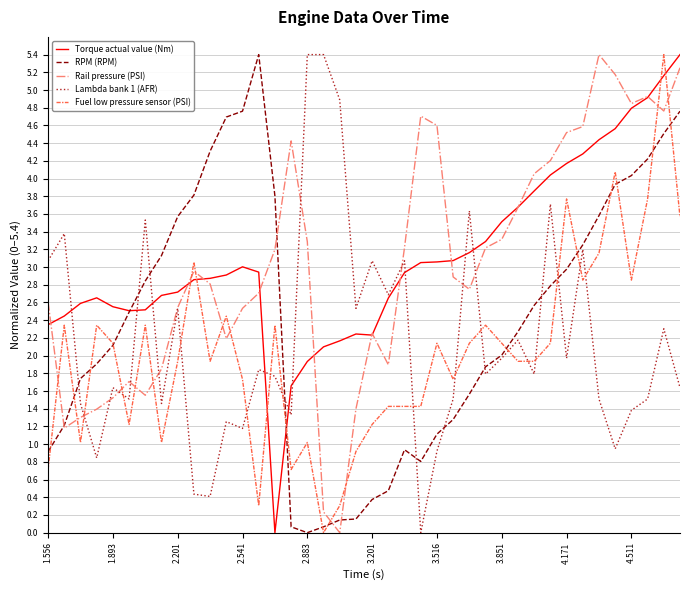

Which series ends up on top after the final intersection of Rail pressure (PSI) and Fuel low pressure sensor (PSI)?

Rail pressure (PSI)